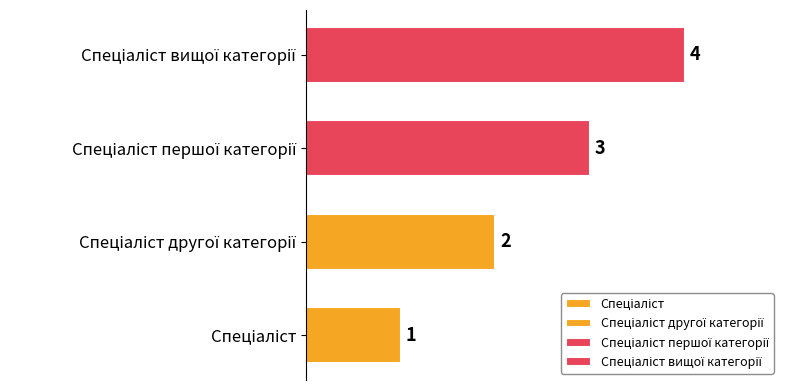

How many values are between 2 and 4?

3